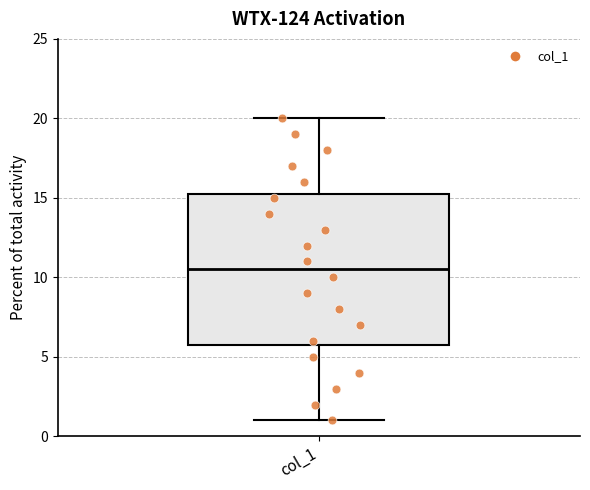

Transcribe this box plot: give where the median line is, the range the box spans, and where the two whiskers end, as read against the y-axis. The values are not printed on the chart, so give them approximately, as read against the axis.

median 10.5, box 6.0 to 15.5, whiskers 1.0 to 20.0